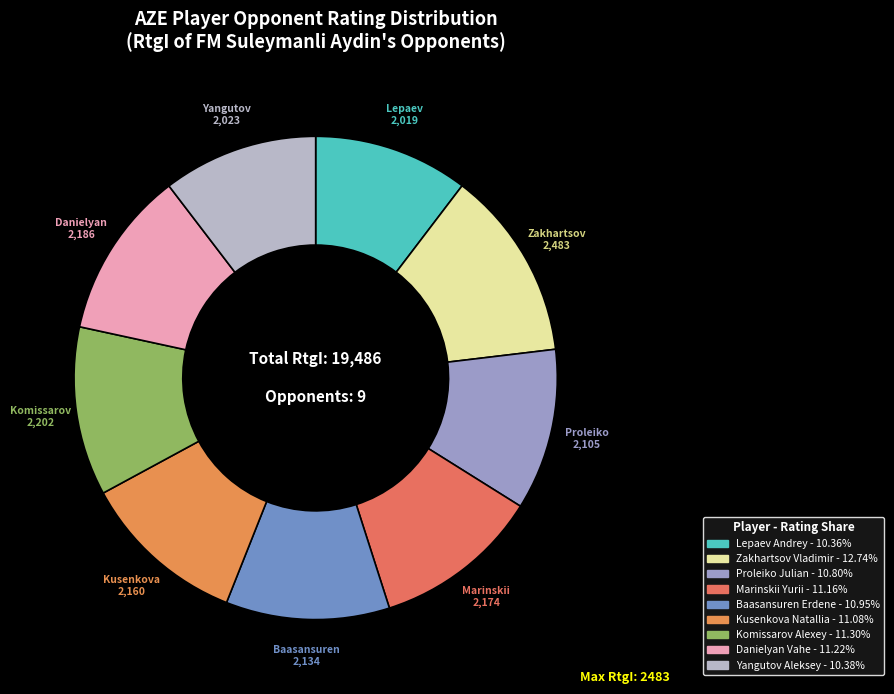

Which has a higher value, Yangutov Aleksey or Komissarov Alexey?

Komissarov Alexey